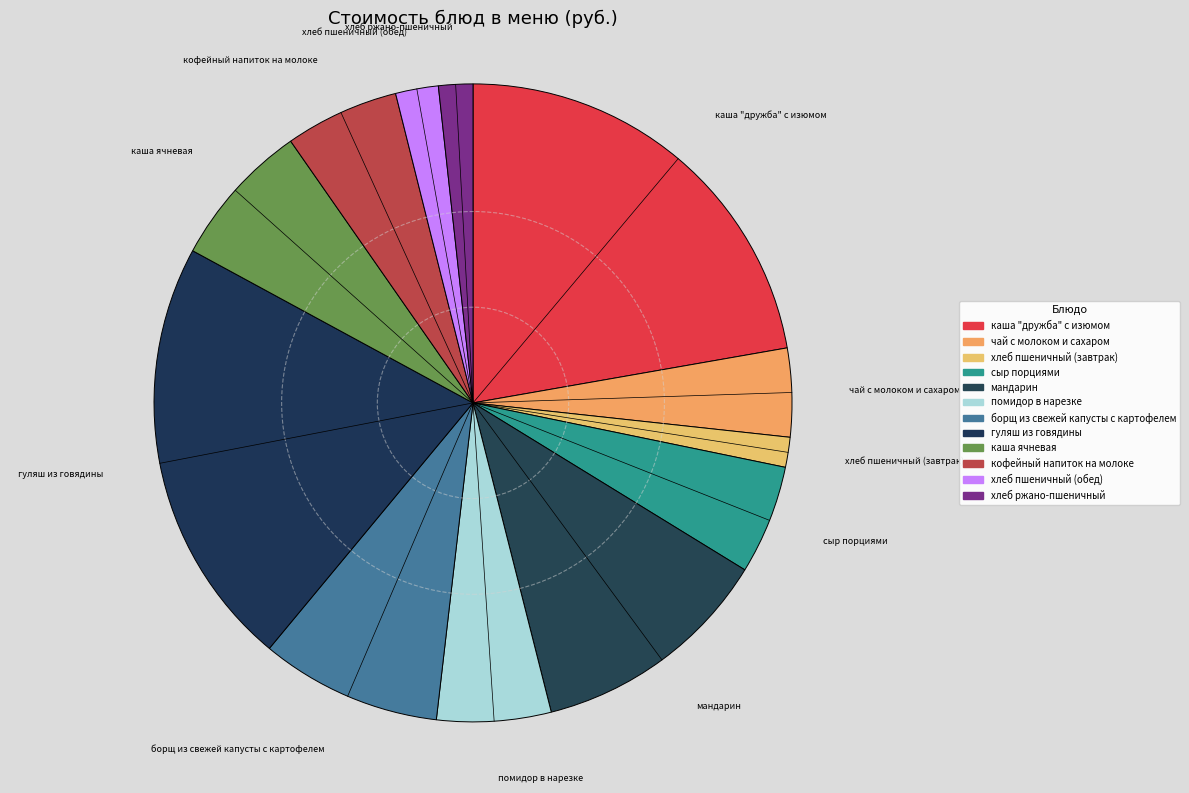

To the nearest percent, what percentage of the pie is гуляш из говядины?

22%